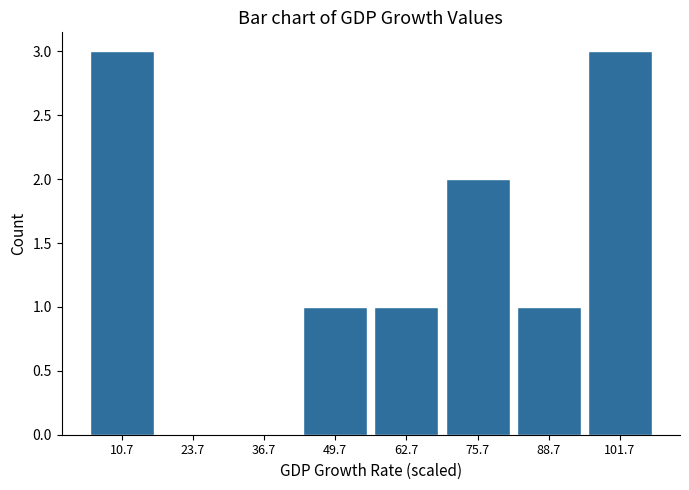

Reading left to right, transcribe this chart: for each bar, give the range it covers on the x-axis and its height. Neither the bar edges nor the heights are printed on the chart, so give them approximately, as read against the axes.

4 to 18: 3
18 to 30: 0
30 to 44: 0
44 to 56: 1
56 to 70: 1
70 to 82: 2
82 to 96: 1
96 to 108: 3